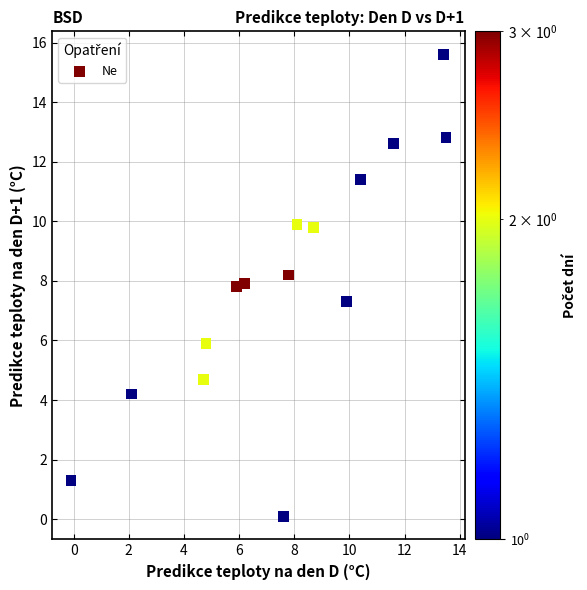

What Y value in the scatter plot is closest to 7?

7.3